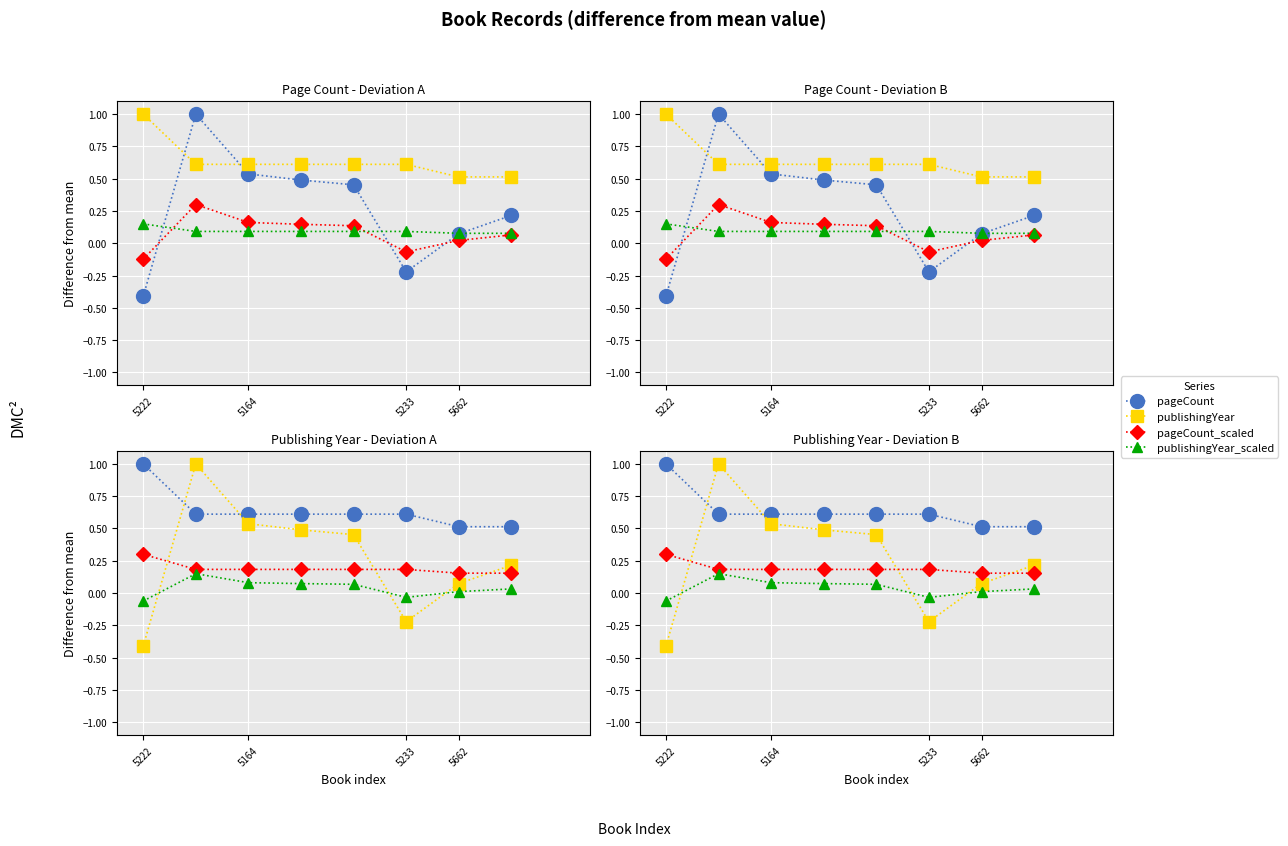

What position from the left is 5662?

7